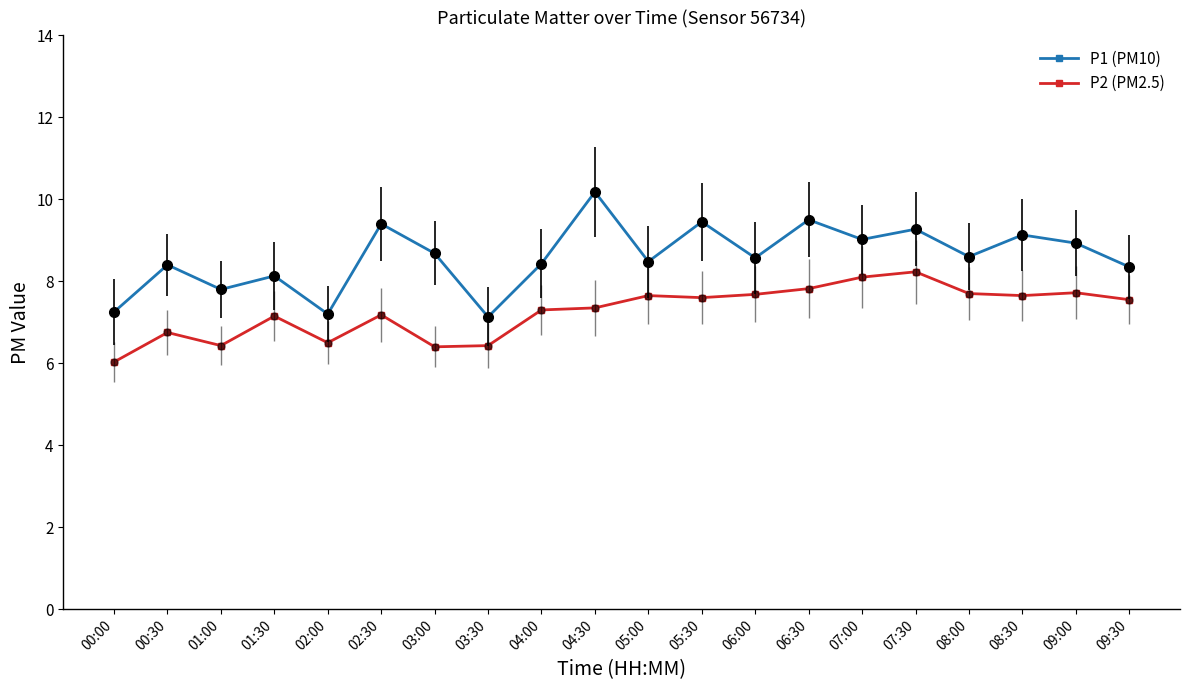

How many lines are shown in the chart?

2